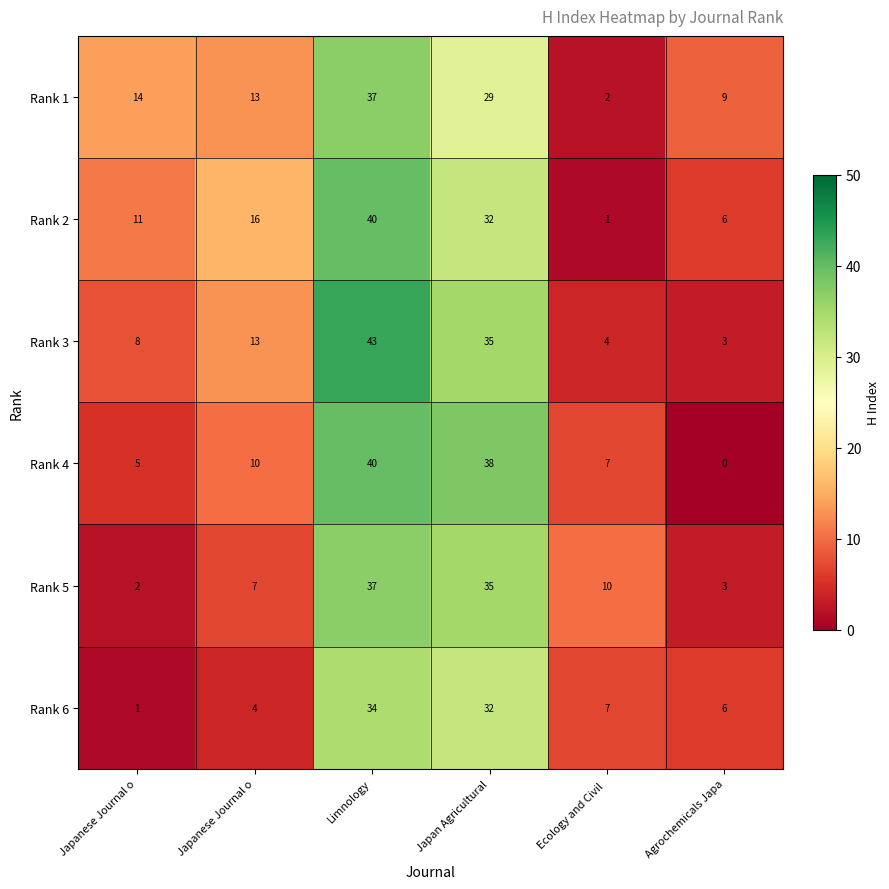

Reading left to right, extract all data points from this chart.

Rank 1: Japanese Journal o=14	Japanese Journal o=13	Limnology=37	Japan Agricultural=29	Ecology and Civil =2	Agrochemicals Japa=9
Rank 2: Japanese Journal o=11	Japanese Journal o=16	Limnology=40	Japan Agricultural=32	Ecology and Civil =1	Agrochemicals Japa=6
Rank 3: Japanese Journal o=8	Japanese Journal o=13	Limnology=43	Japan Agricultural=35	Ecology and Civil =4	Agrochemicals Japa=3
Rank 4: Japanese Journal o=5	Japanese Journal o=10	Limnology=40	Japan Agricultural=38	Ecology and Civil =7	Agrochemicals Japa=0
Rank 5: Japanese Journal o=2	Japanese Journal o=7	Limnology=37	Japan Agricultural=35	Ecology and Civil =10	Agrochemicals Japa=3
Rank 6: Japanese Journal o=1	Japanese Journal o=4	Limnology=34	Japan Agricultural=32	Ecology and Civil =7	Agrochemicals Japa=6